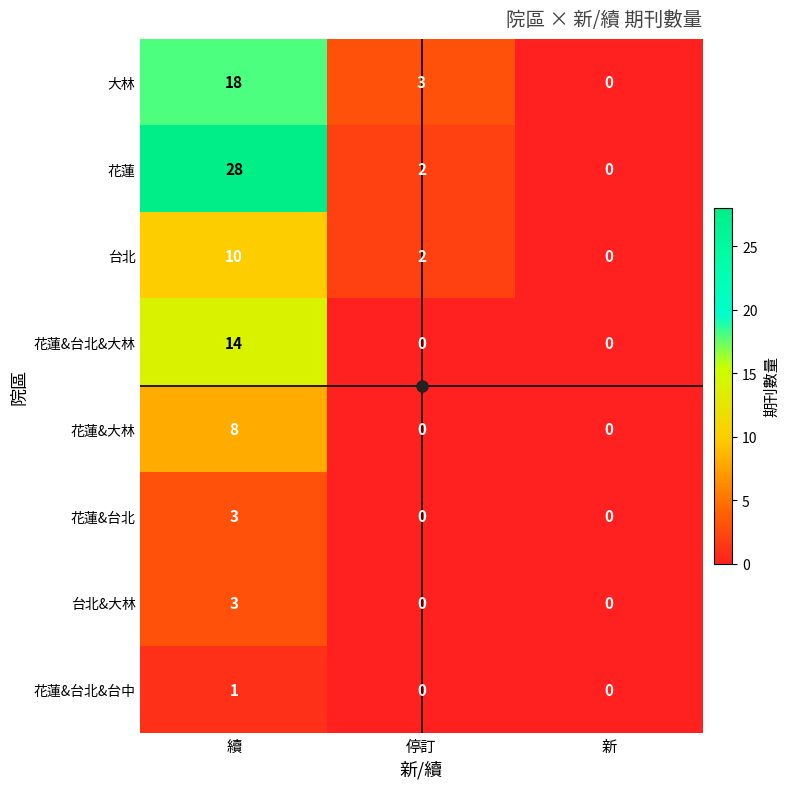

Is it true that 台北 equals 10 at 續?

True